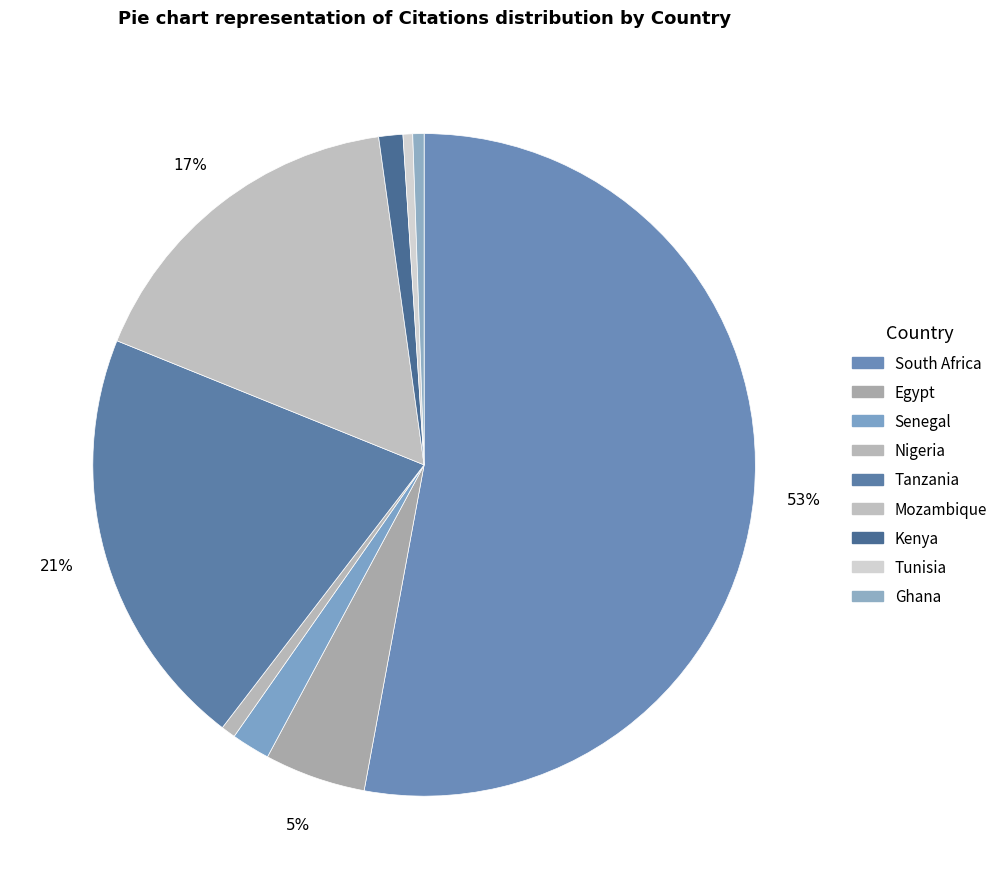

Count the number of slices in the pie.

9